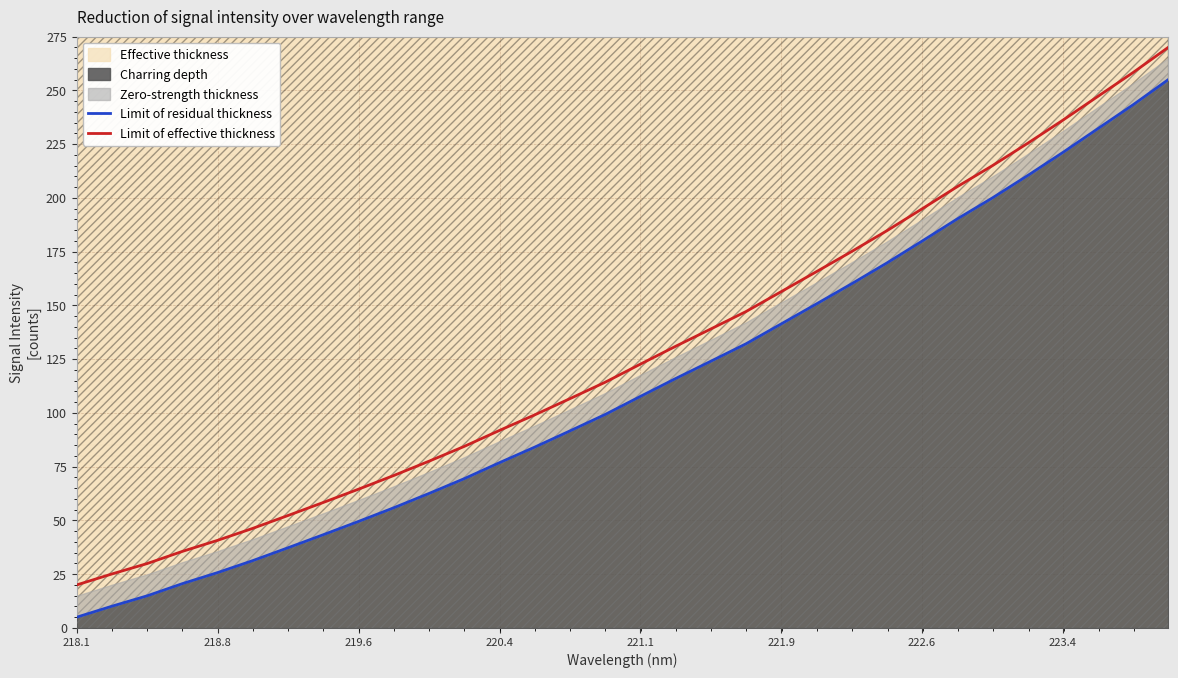

How many data points does each series have?

32